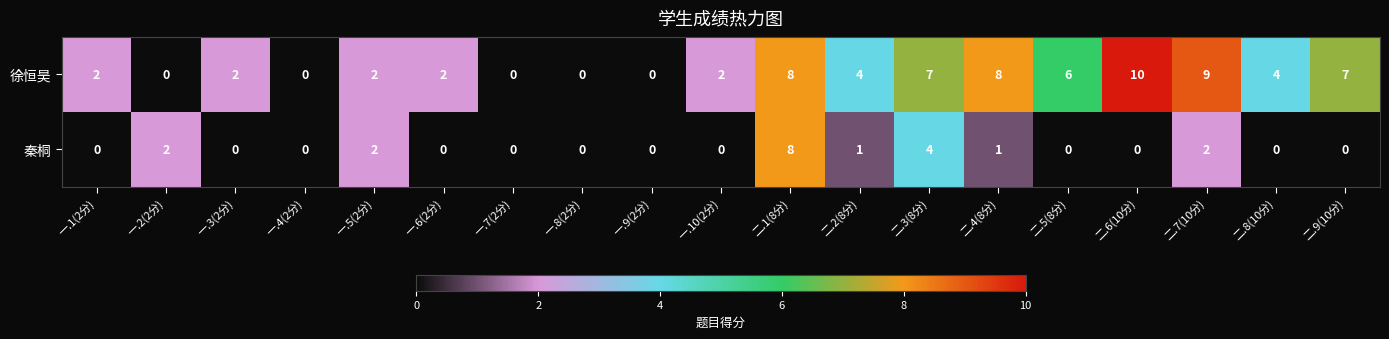

What is the maximum value shown in the chart?

10